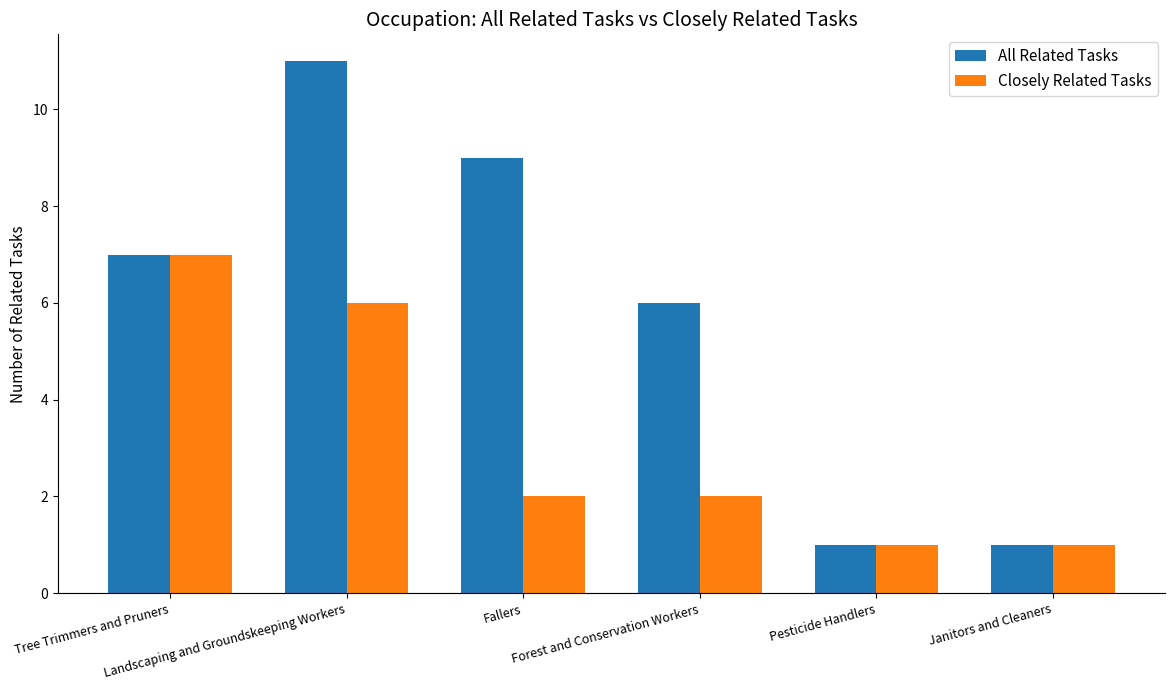

True or false: All Related Tasks has a value of 5 at Landscaping and Groundskeeping Workers.

False